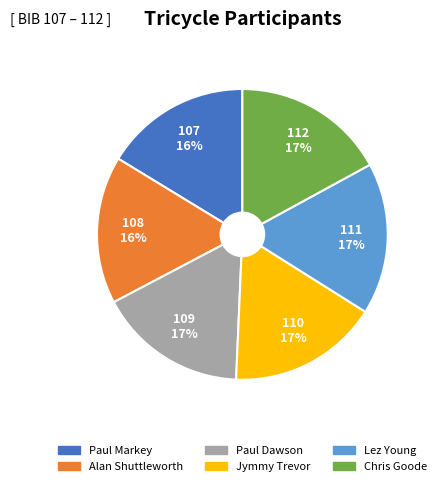

Approximately how many times larger is the value at Chris Goode compared to Jymmy Trevor?

1.0